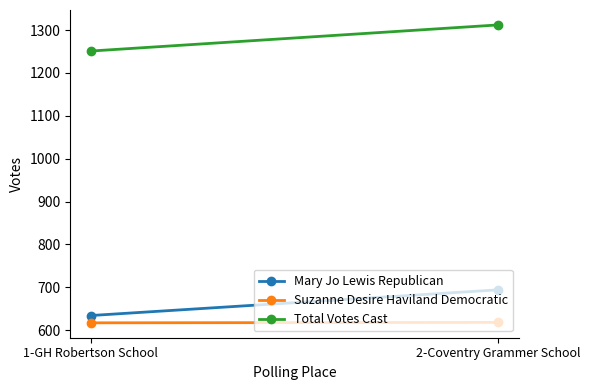

Which series has the largest range (max minus min)?

Total Votes Cast